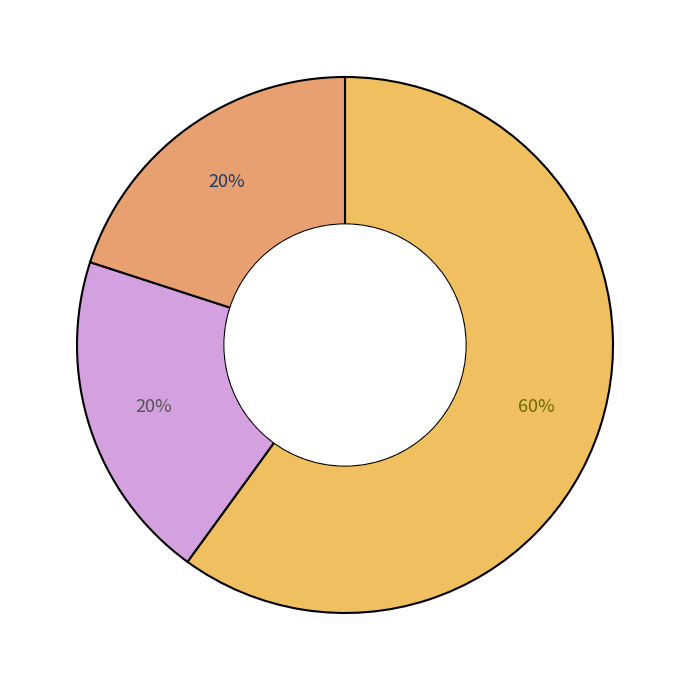

To the nearest percent, what percentage of the pie is بیولوژی و سلولی مولکولی?

20%